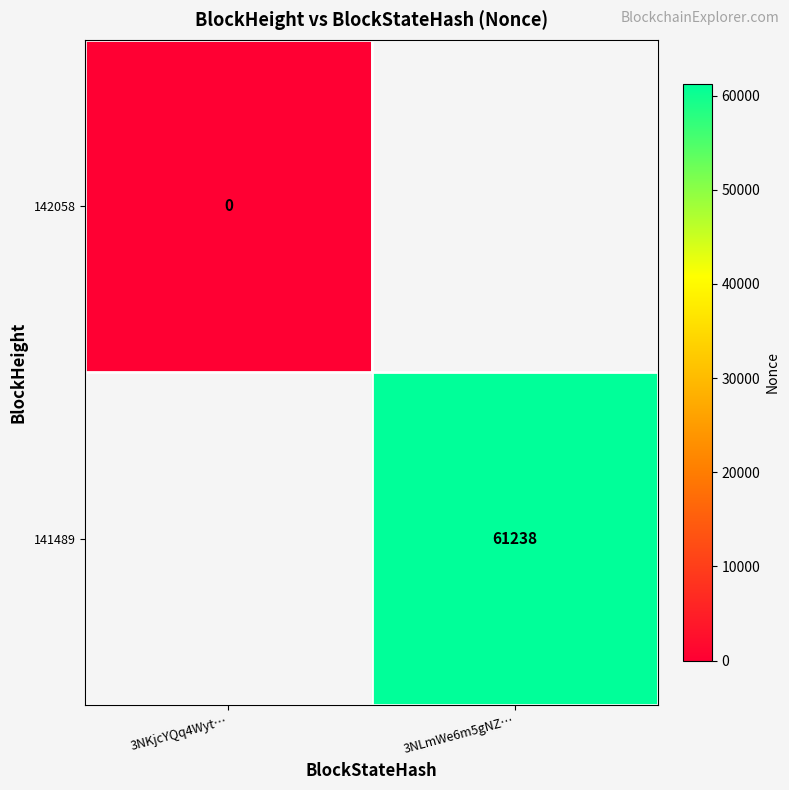

The value of 141489 at 3NLmWe6m5gNZ… is 89246. True or false?

False